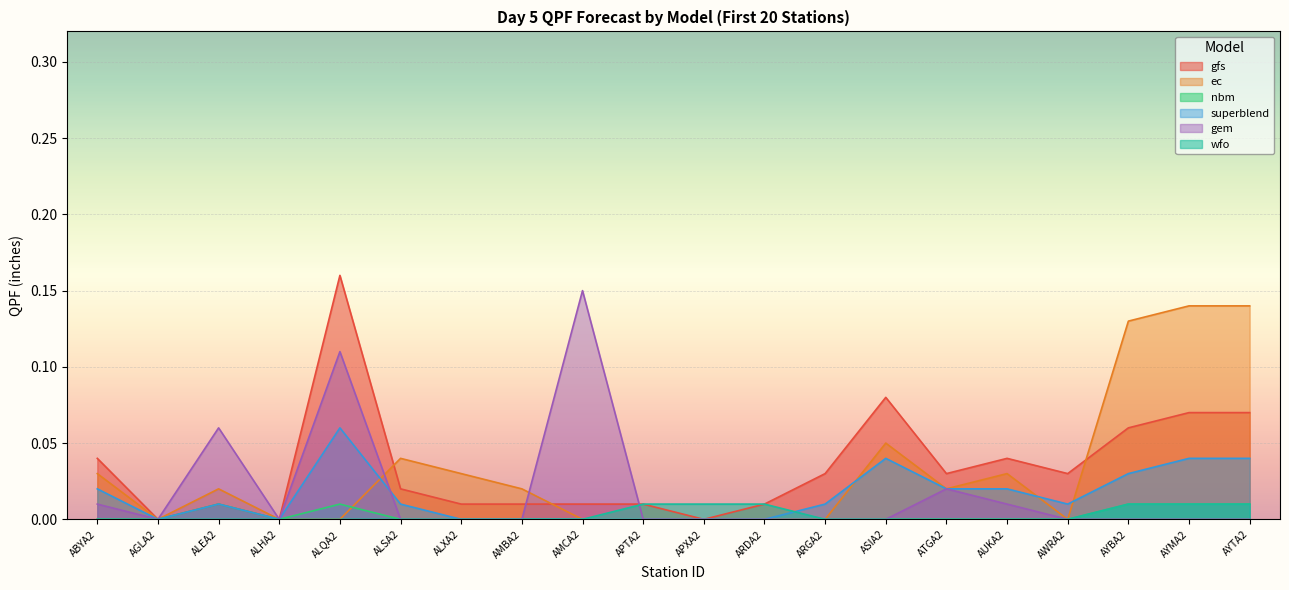

The value of wfo at APTA2 is 0.0. True or false?

False